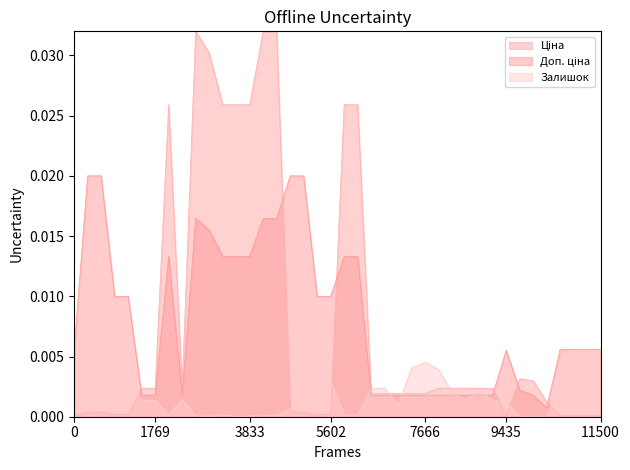

Which series has the largest total across all categories?

Доп. ціна